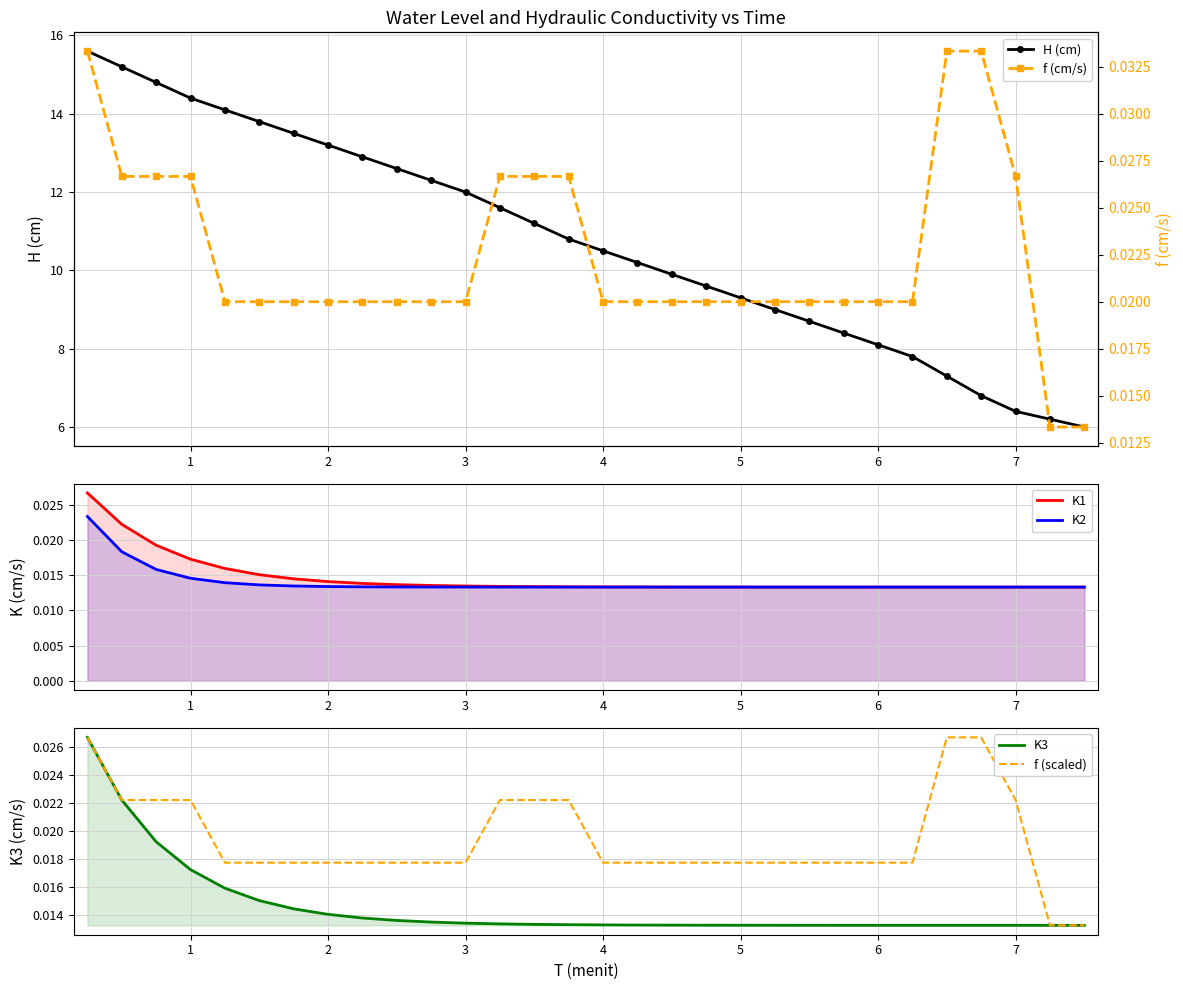

What is the lowest value of the H (cm) series?

6.0